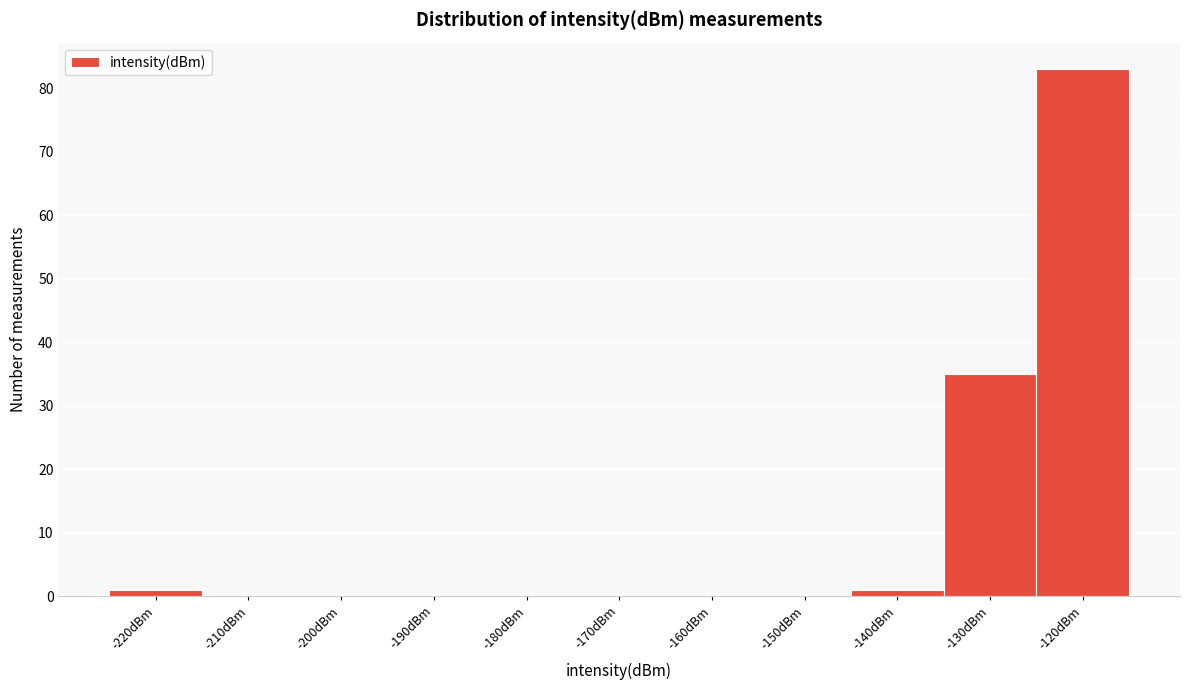

Reading right to left, what are all the values shown in this chart?

-120dBm=83	-130dBm=35	-140dBm=1	-150dBm=0	-160dBm=0	-170dBm=0	-180dBm=0	-190dBm=0	-200dBm=0	-210dBm=0	-220dBm=1